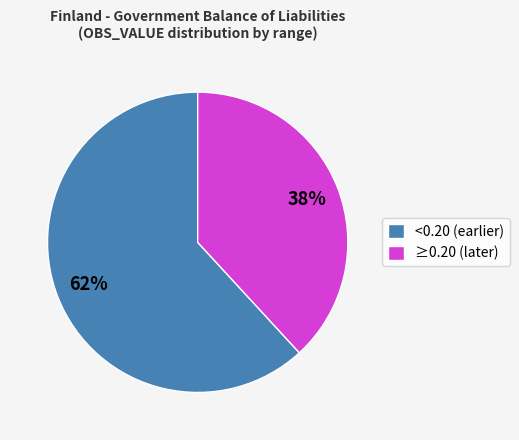

How many segments does this pie chart have?

2